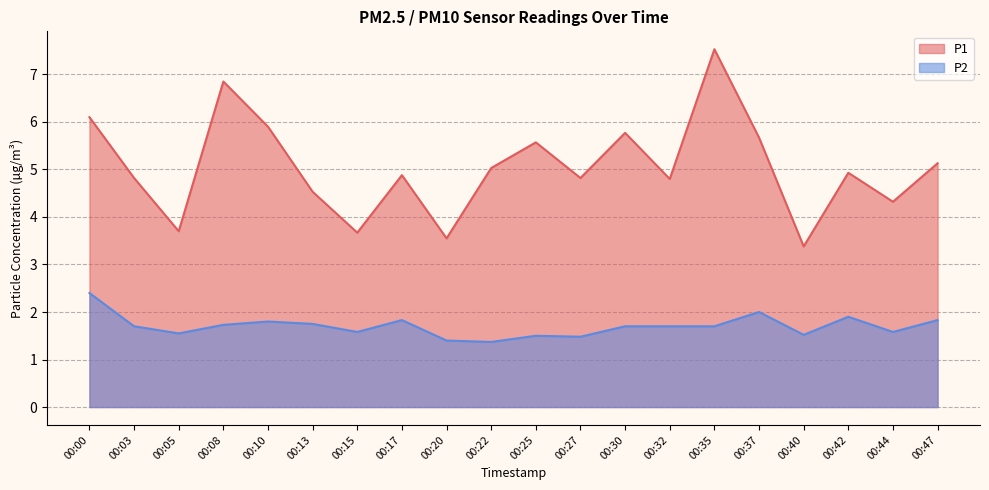

Read the P1 value at 00:30.

5.8